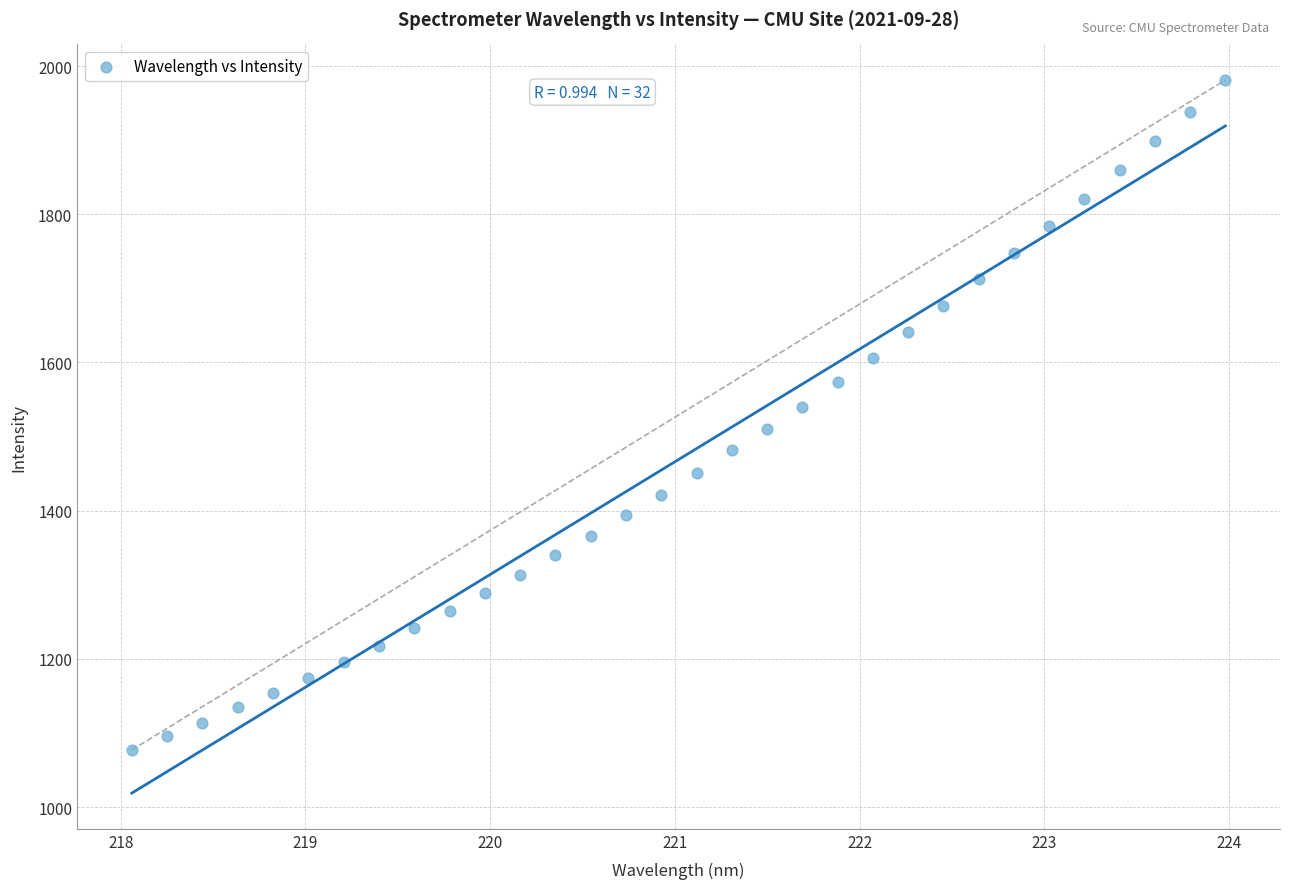

What is the range of X values (max minus min)?

5.9